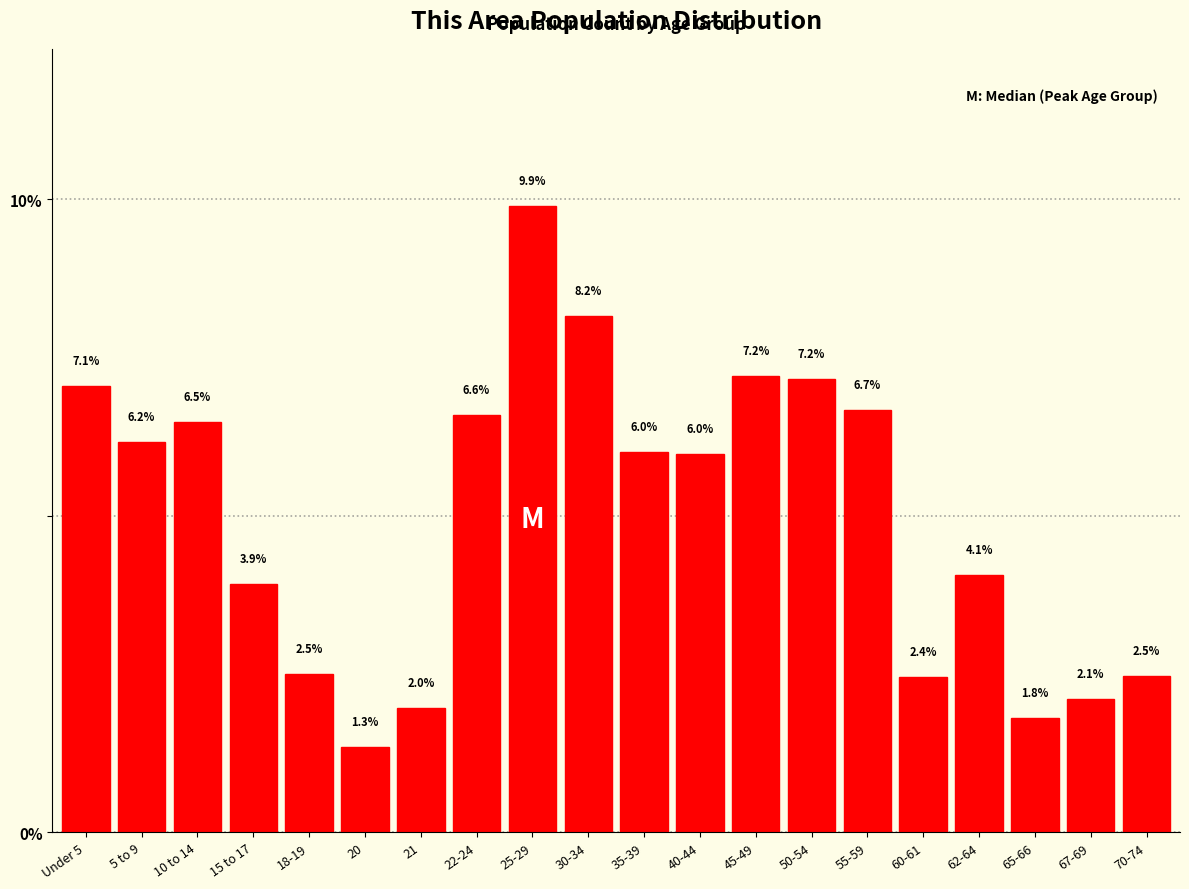

Reading left to right, what are all the values shown in this chart?

7.1	6.2	6.5	3.9	2.5	1.3	2.0	6.6	9.9	8.2	6.0	6.0	7.2	7.2	6.7	2.4	4.1	1.8	2.1	2.5